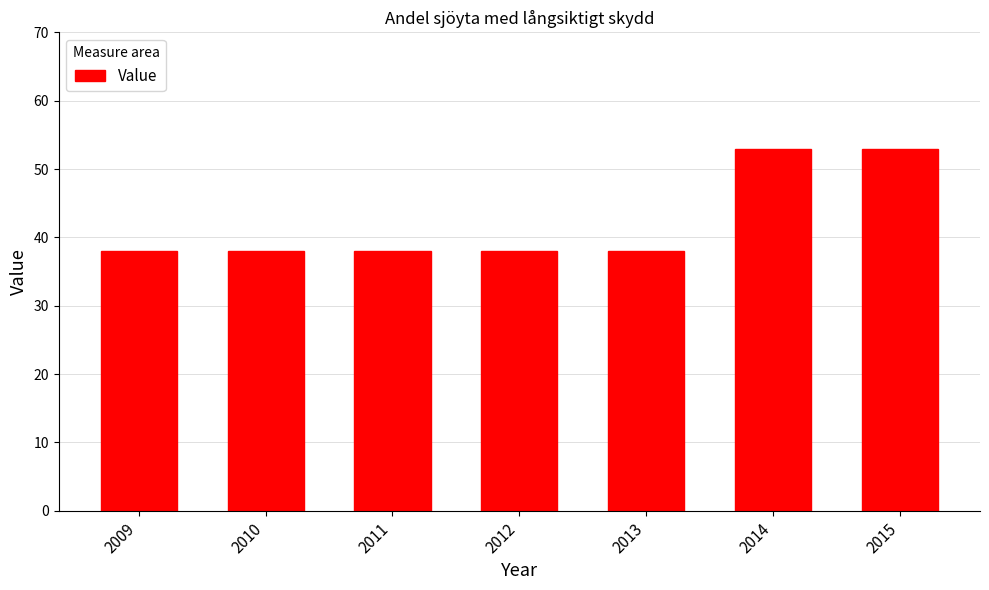

What is the difference between the second highest and second lowest values?

15